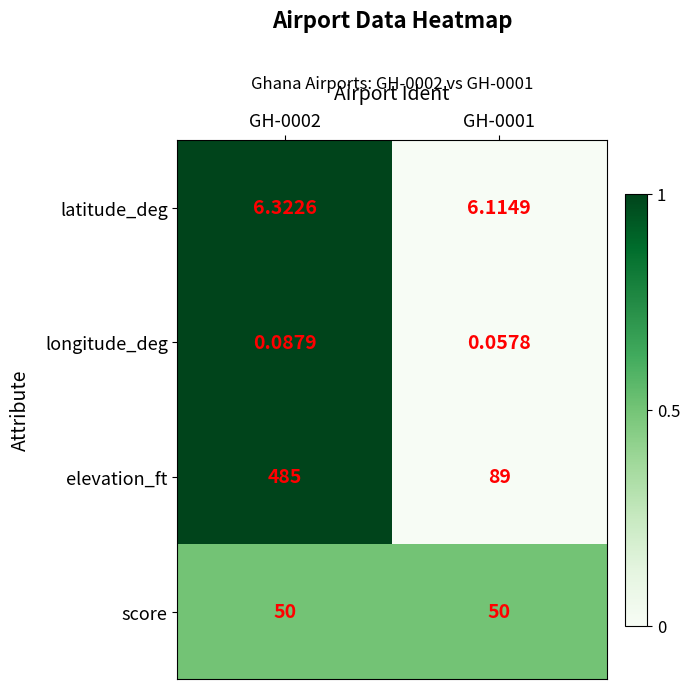

Which series has the largest total across all categories?

elevation_ft